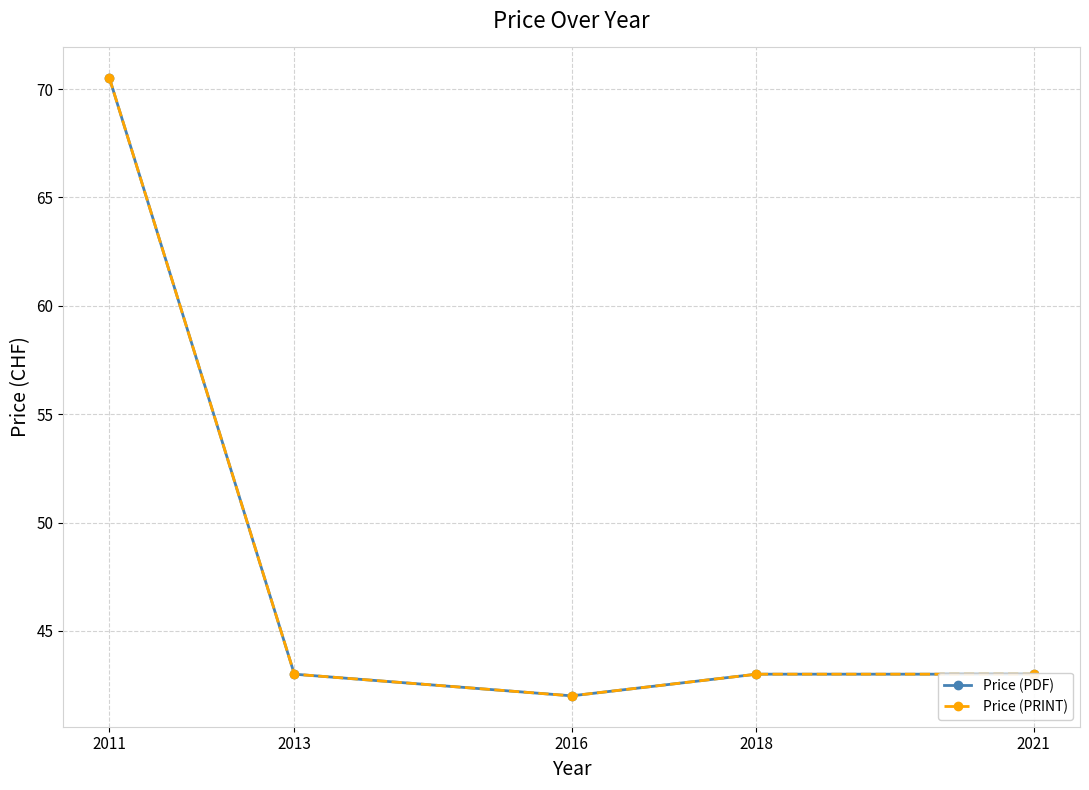

Is this an area chart (filled region under the line)?

No